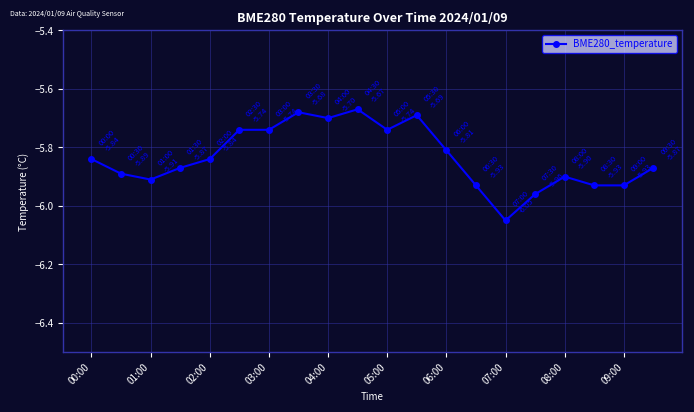

What is the difference between the second highest and second lowest values?

0.3